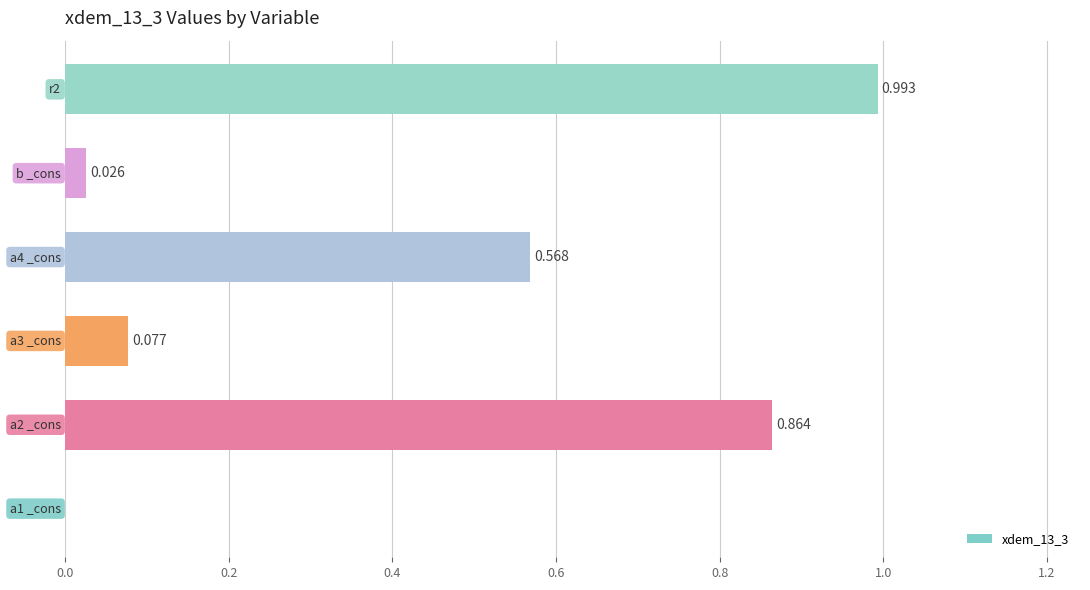

How many categories are shown in the chart?

6